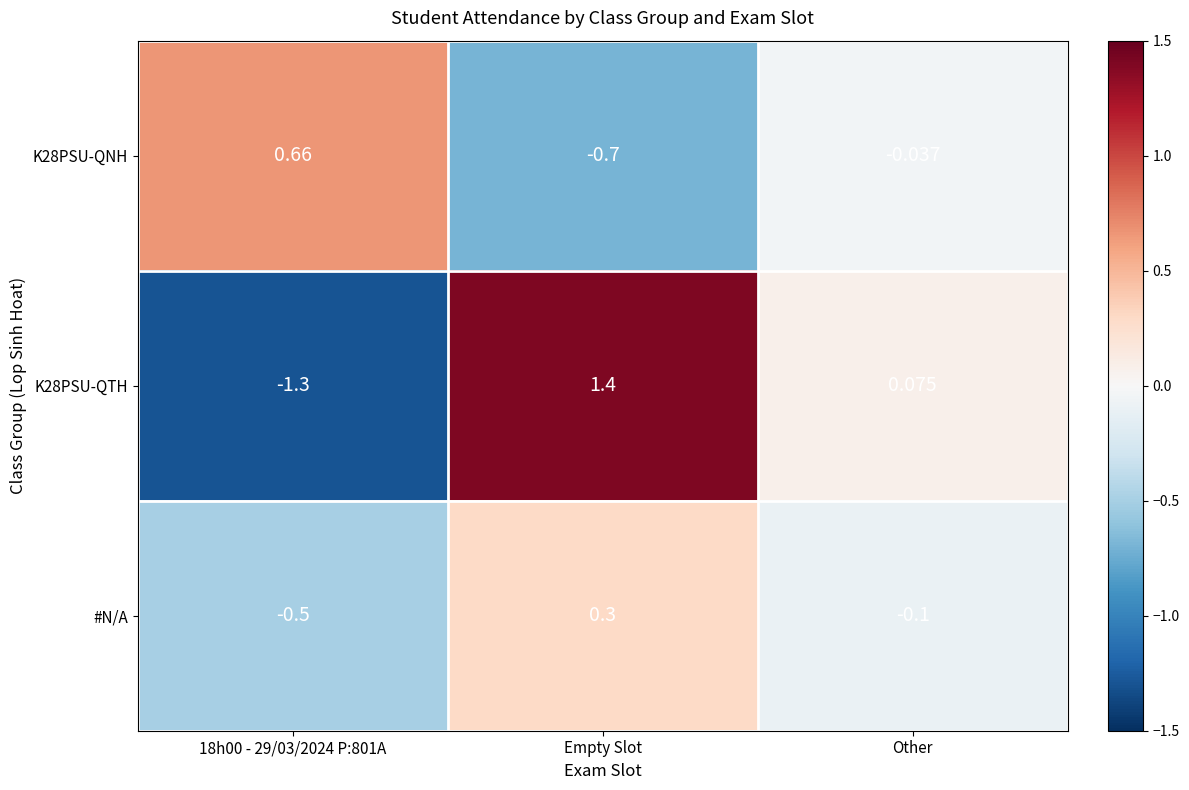

What is the total value across all series at 18h00 - 29/03/2024 P:801A?

-1.1